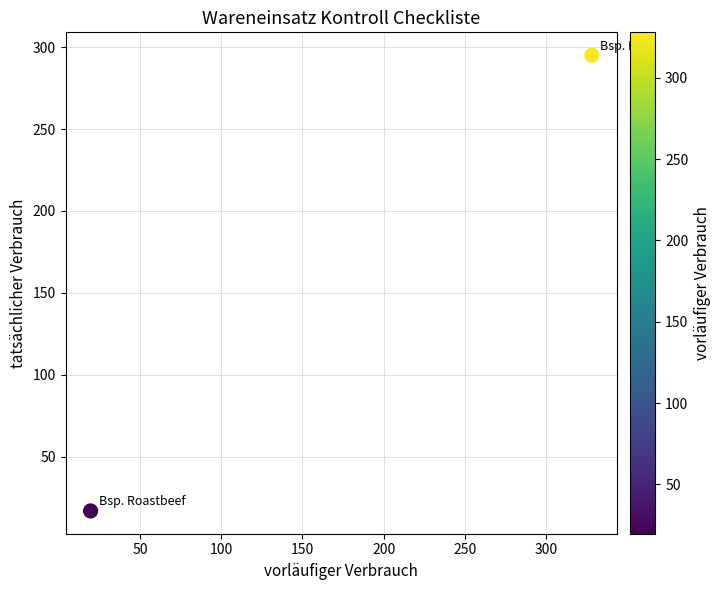

What is the range of X values (max minus min)?

308.3